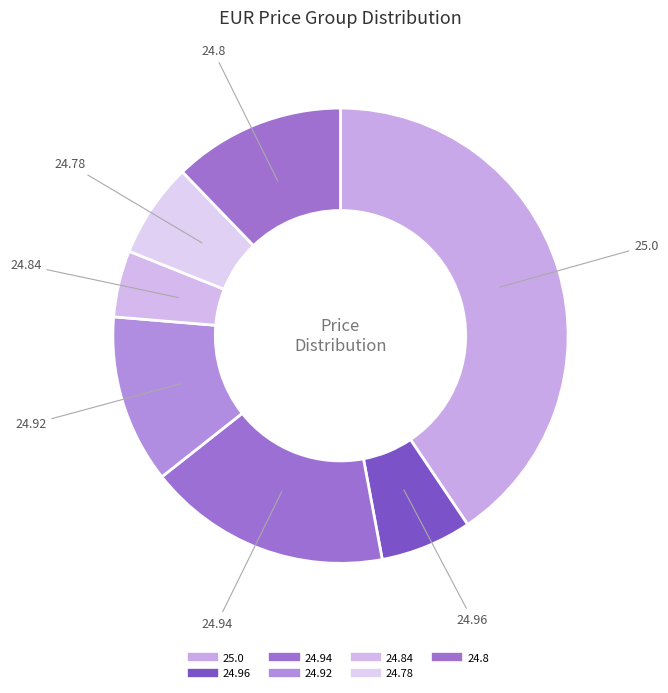

Which slice is the largest?

25.0